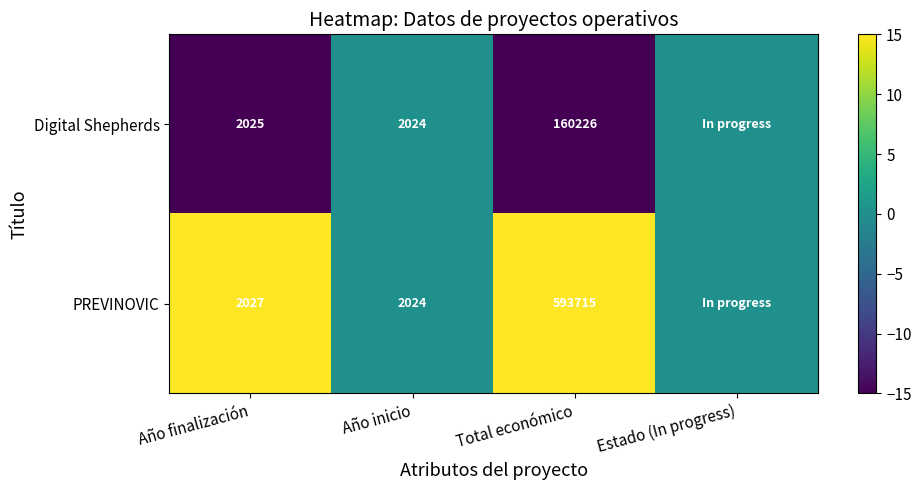

At Año finalización, list the series in order from largest to smallest.

PREVINOVIC, Digital Shepherds